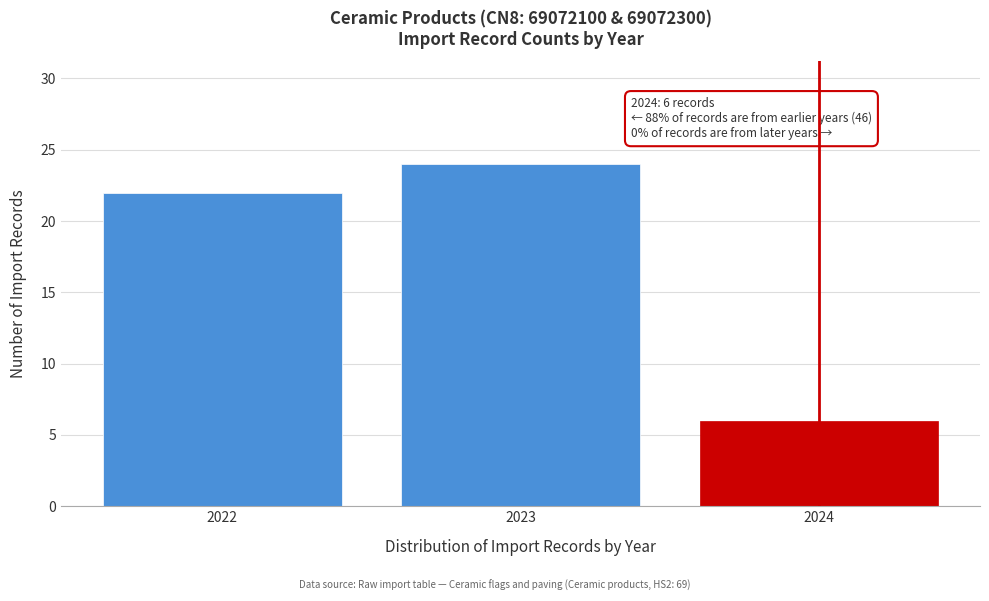

Over which range of the x-axis is the bar tallest?

2022.5 to 2023.5